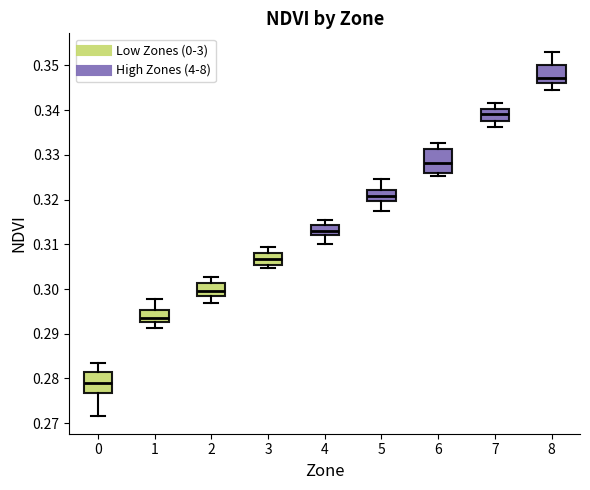

Reading left to right, transcribe this box plot: for each box, give where its median line is, the range the box spans, and where its two whiskers end, as read against the y-axis. The values are not printed on the chart, so give them approximately, as read against the axis.

0: median 0.279, box 0.277 to 0.281, whiskers 0.272 to 0.283
1: median 0.294, box 0.293 to 0.295, whiskers 0.291 to 0.298
2: median 0.300, box 0.298 to 0.301, whiskers 0.297 to 0.303
3: median 0.307, box 0.305 to 0.308, whiskers 0.305 (just below the box's lower edge) to 0.309
4: median 0.313, box 0.312 to 0.314, whiskers 0.310 to 0.316
5: median 0.321, box 0.320 to 0.322, whiskers 0.318 to 0.325
6: median 0.328, box 0.326 to 0.331, whiskers 0.325 to 0.333
7: median 0.339, box 0.338 to 0.340, whiskers 0.336 to 0.342
8: median 0.347, box 0.346 to 0.350, whiskers 0.345 to 0.353